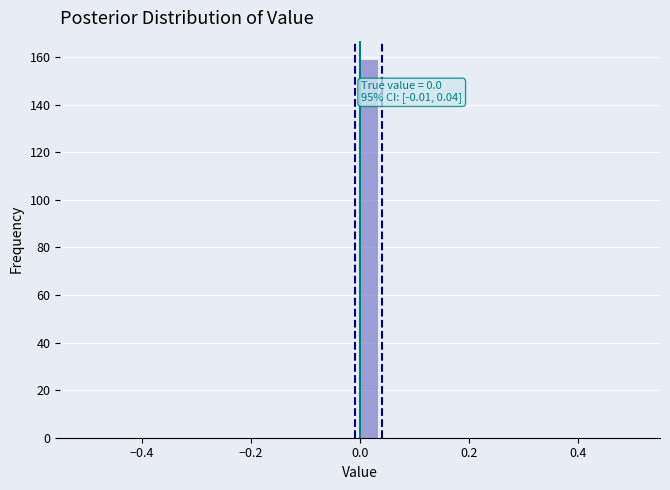

Around what value on the x-axis is the tallest bar? Give the approximate position of its centre, as read against the axis.

0.02